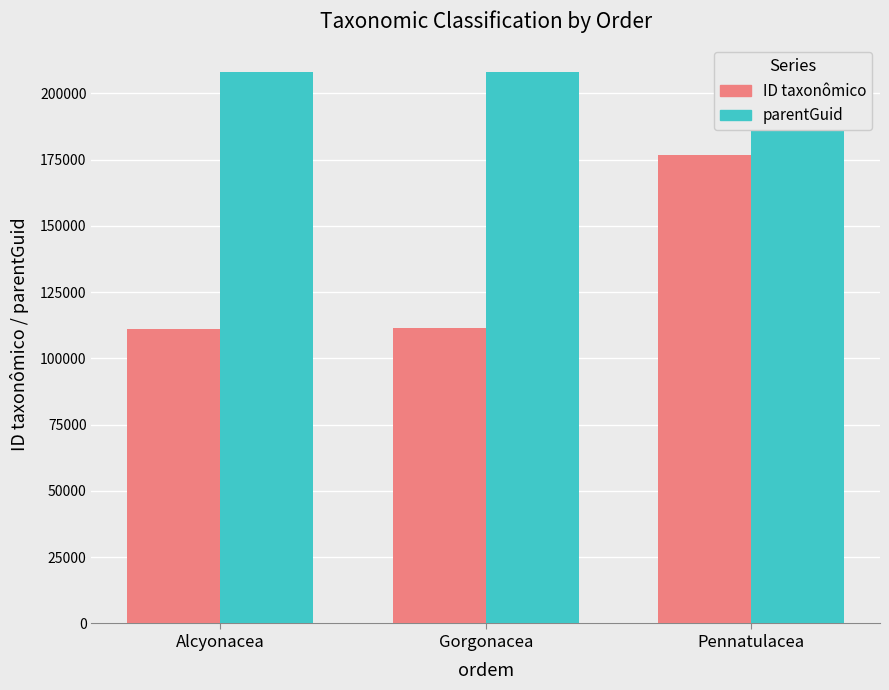

Which series changed the most between Gorgonacea and Pennatulacea?

ID taxonômico